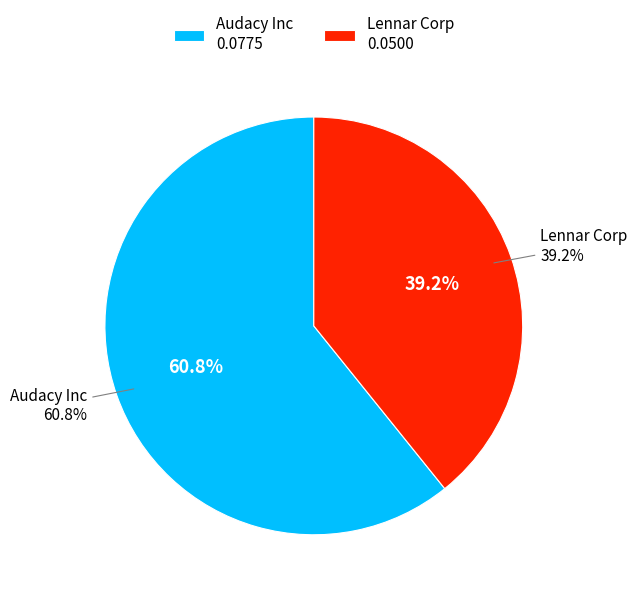

What percentage is the Audacy Inc slice, to the nearest percent?

61%